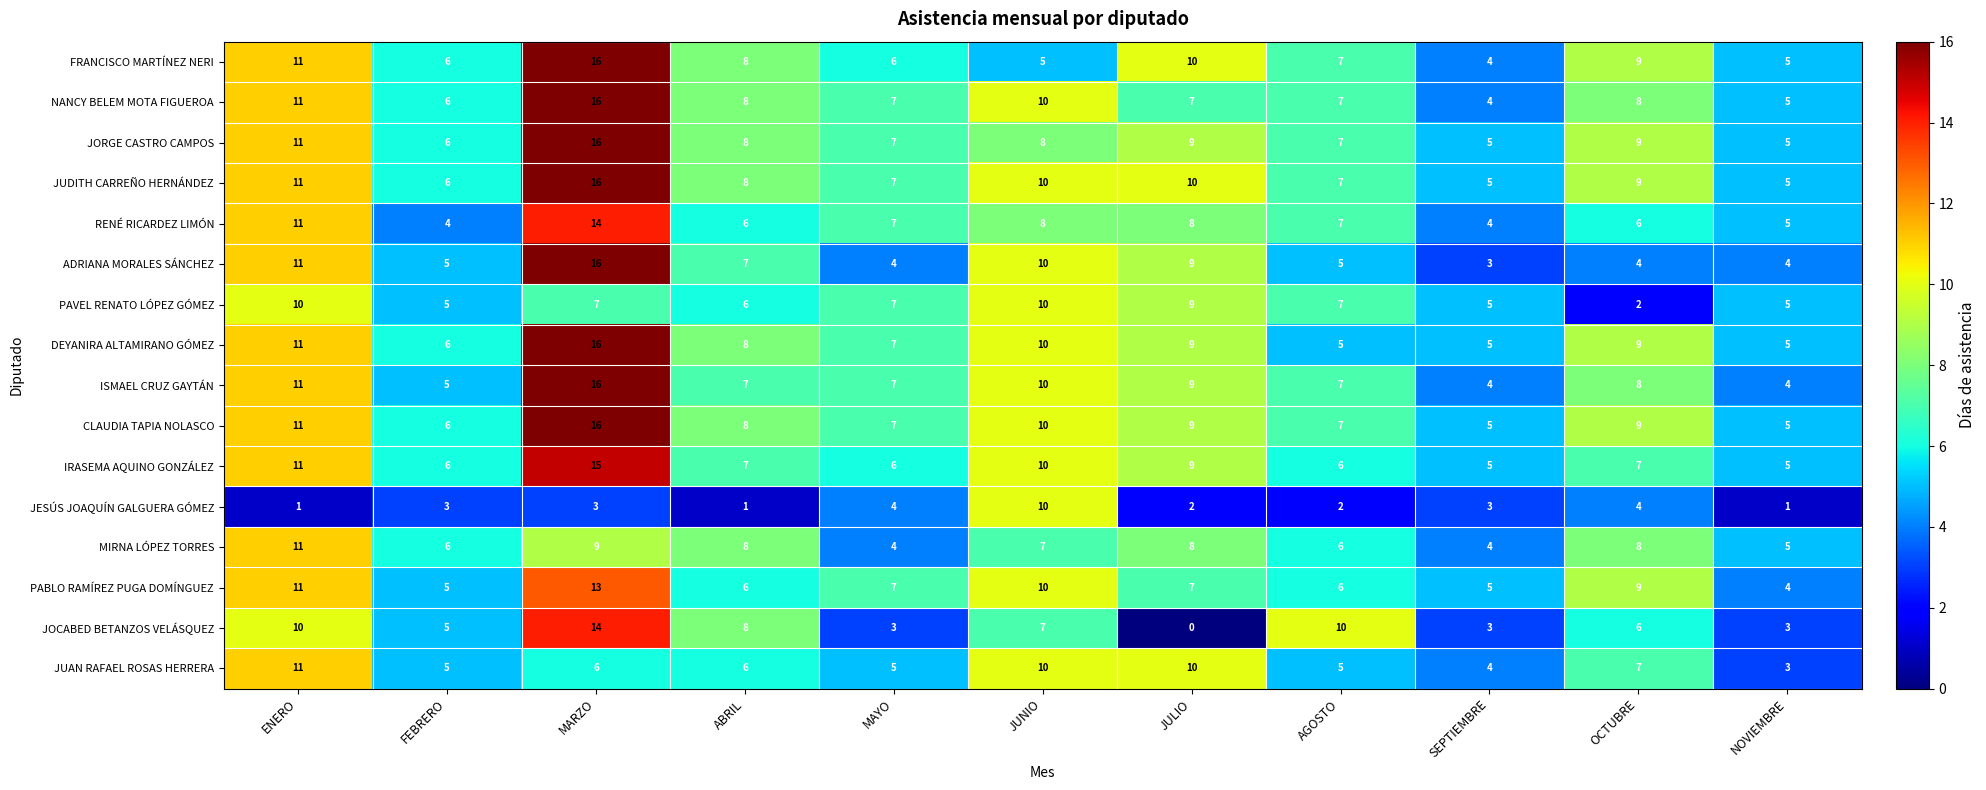

True or false: ADRIANA MORALES SÁNCHEZ has a value of 6 at MAYO.

False